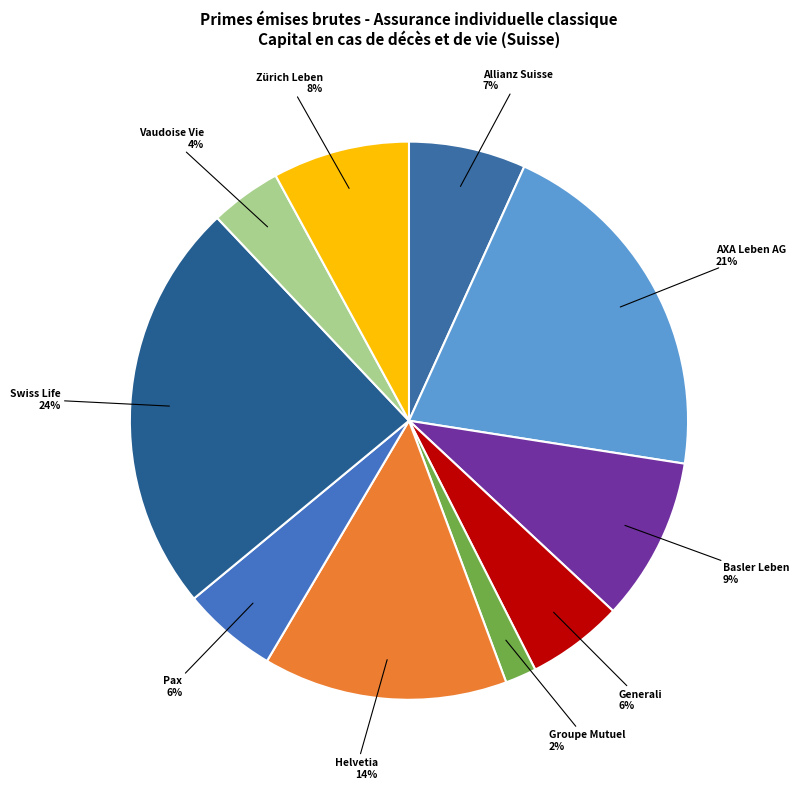

Is it true that Helvetia is 3% of the pie?

False